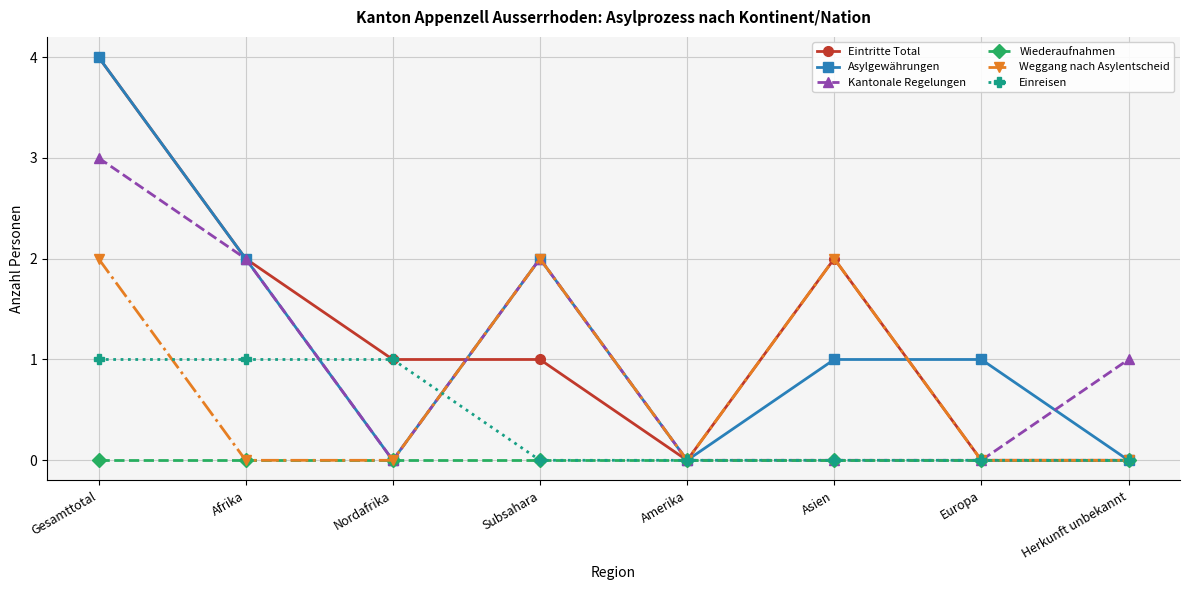

How many series are shown in this chart?

6